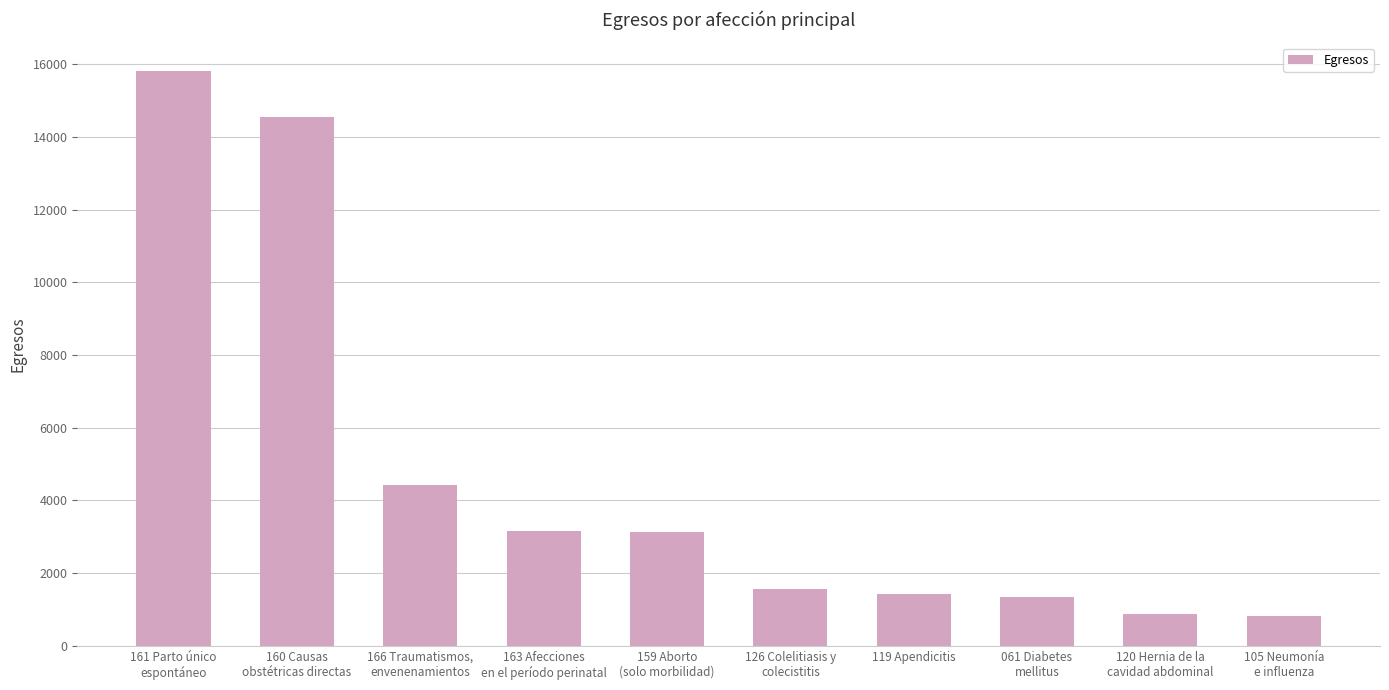

The value at 119 Apendicitis is 2303. True or false?

False